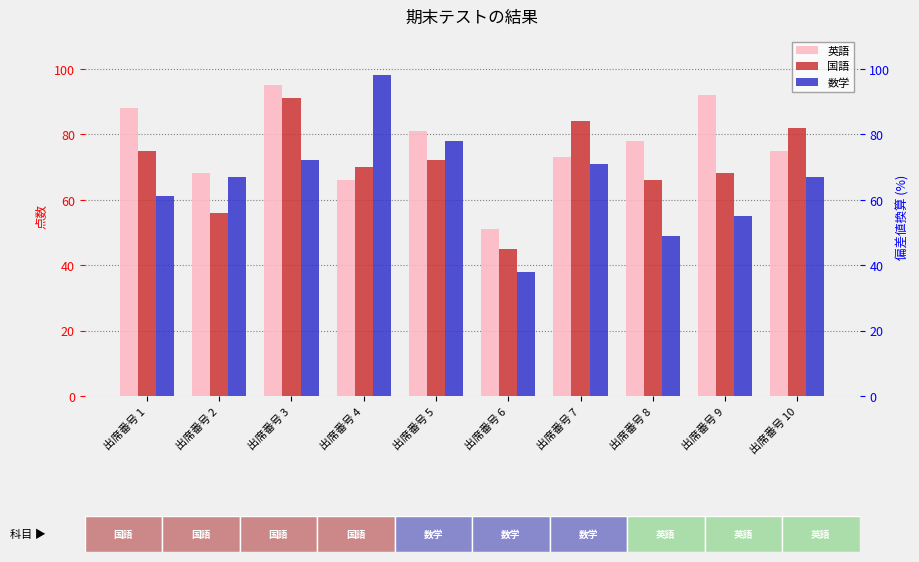

Rank the series by their maximum value, from lowest to highest.

国語, 英語, 数学